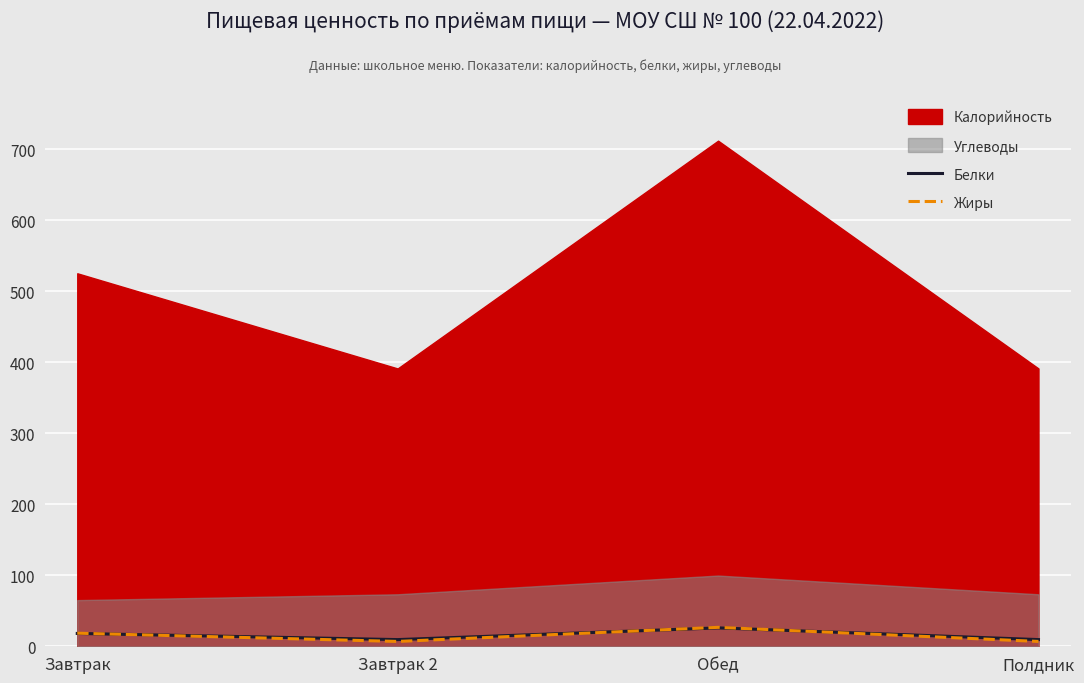

True or false: Жиры and Белки intersect in this chart.

True